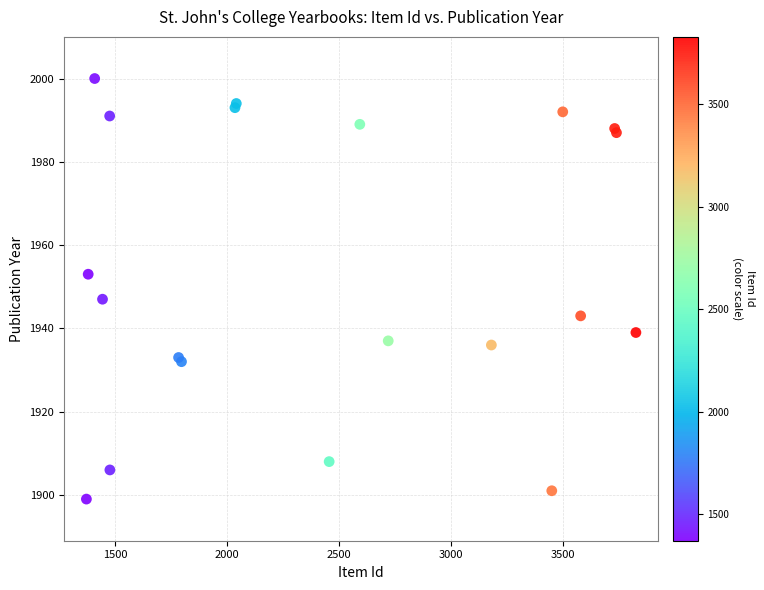

What Y value in the scatter plot is closest to 1949?

1947